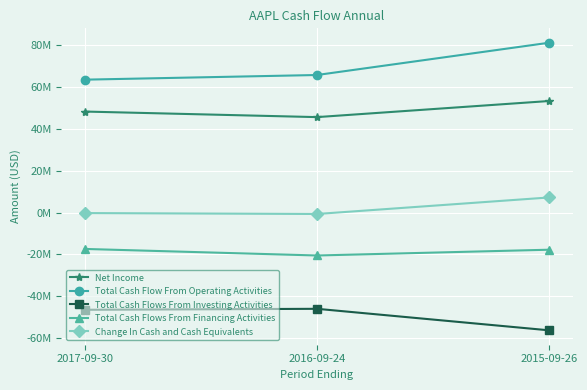

What is the label of the 3rd point from the left?

2015-09-26